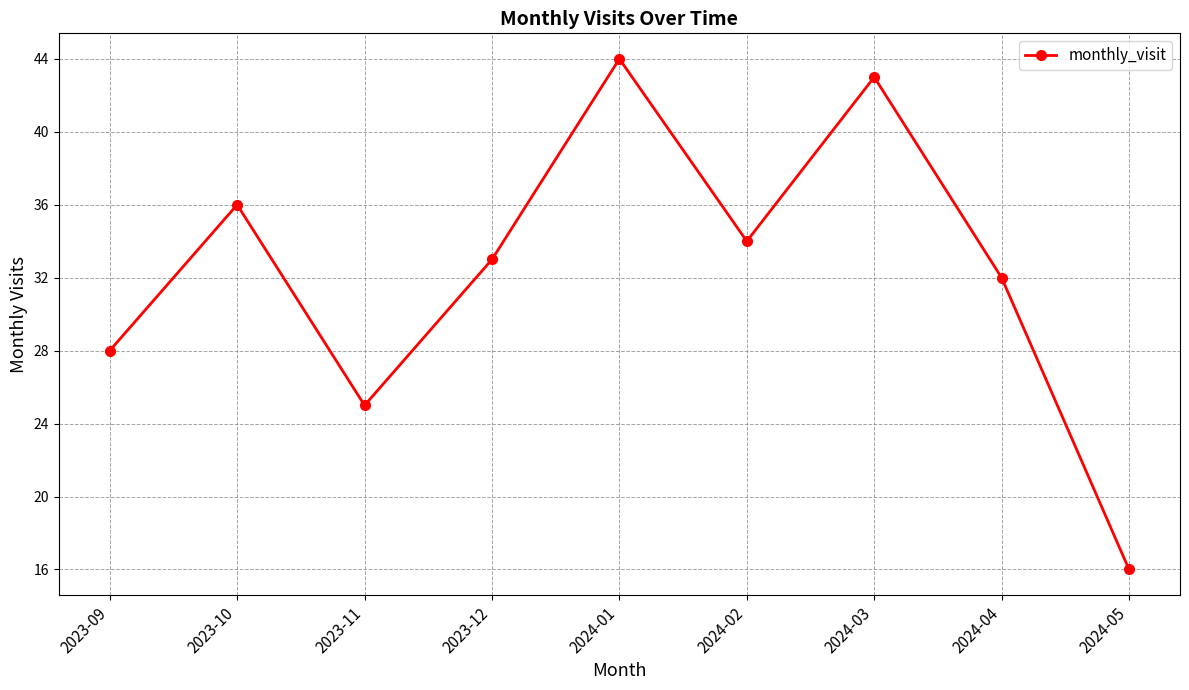

True or false: the data shows 23 at 2024-02.

False